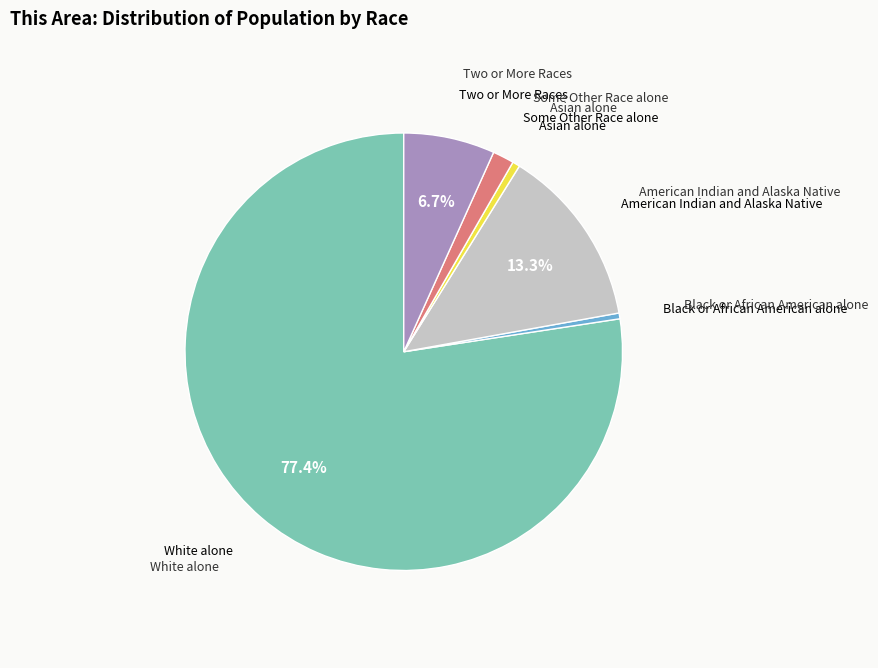

Is there a majority slice in this chart?

Yes